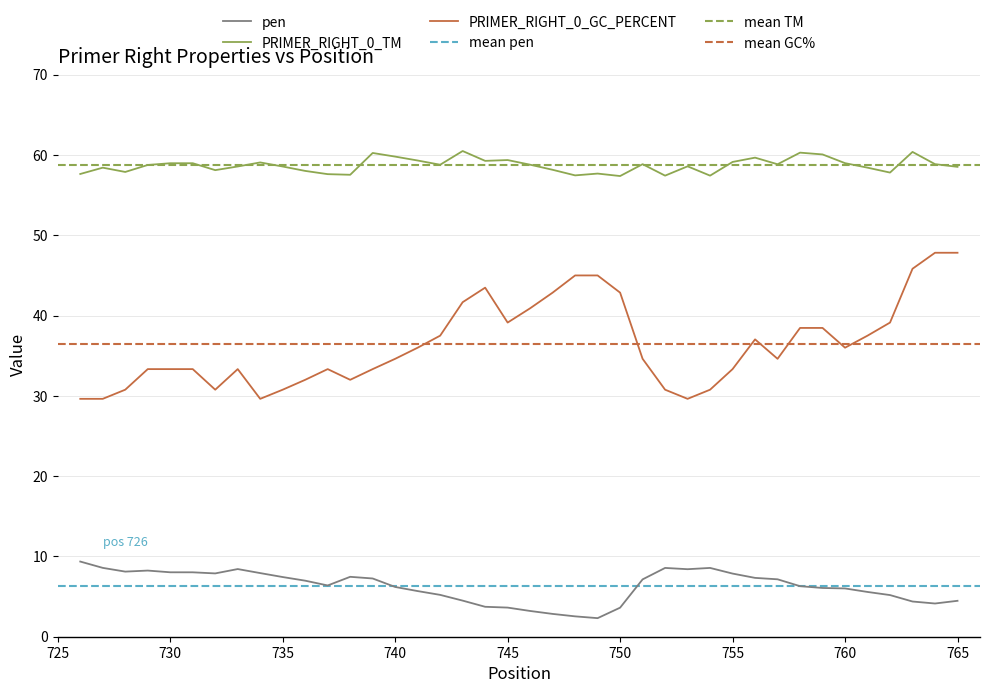

At which category does PRIMER_RIGHT_0_GC_PERCENT reach its first local valley?

732